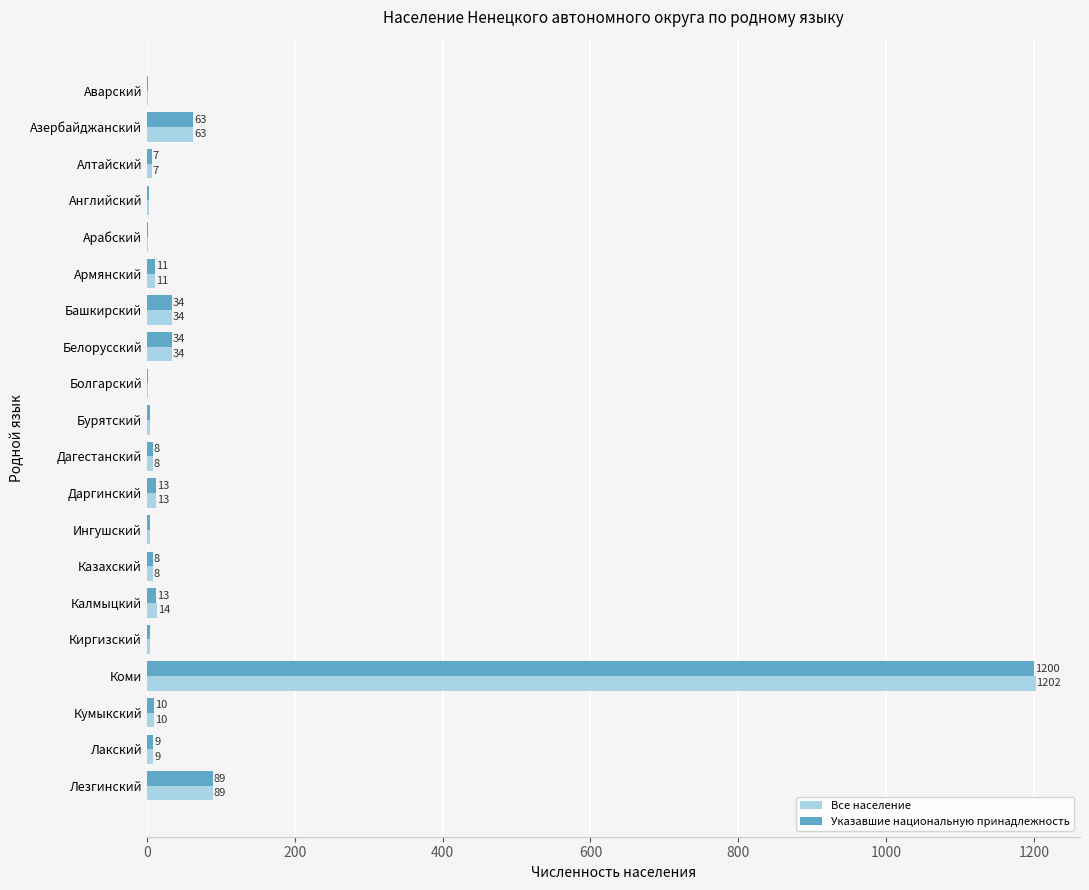

At which label is Все население closest to 601?

Лезгинский